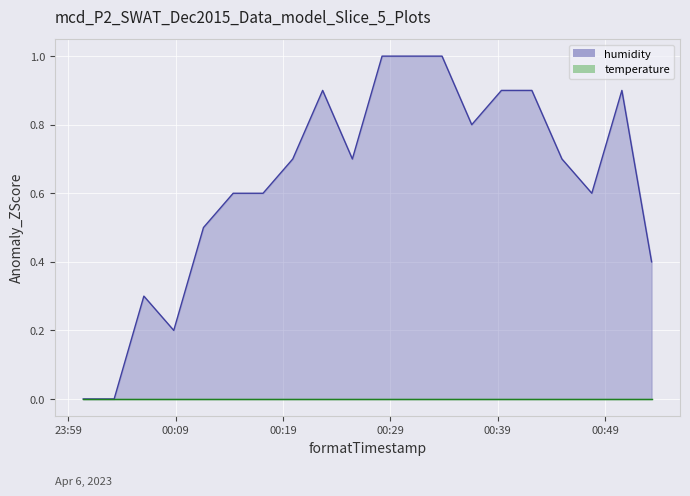

Reading left to right, extract all data points from this chart.

0.0	0.0	0.3	0.2	0.5	0.6	0.6	0.7	0.9	0.7	1.0	1.0	1.0	0.8	0.9	0.9	0.7	0.6	0.9	0.4